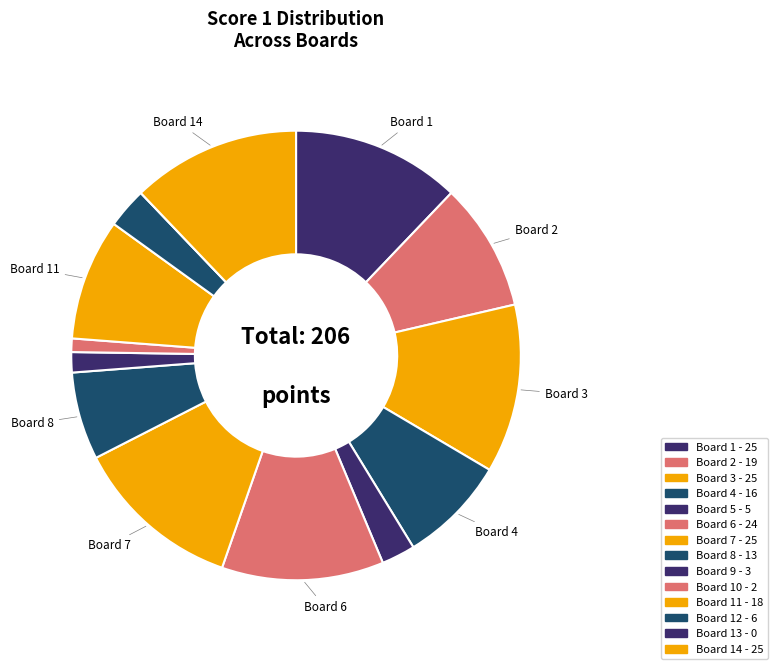

To the nearest percent, what is the difference between the largest and smallest slice percentages?

12%